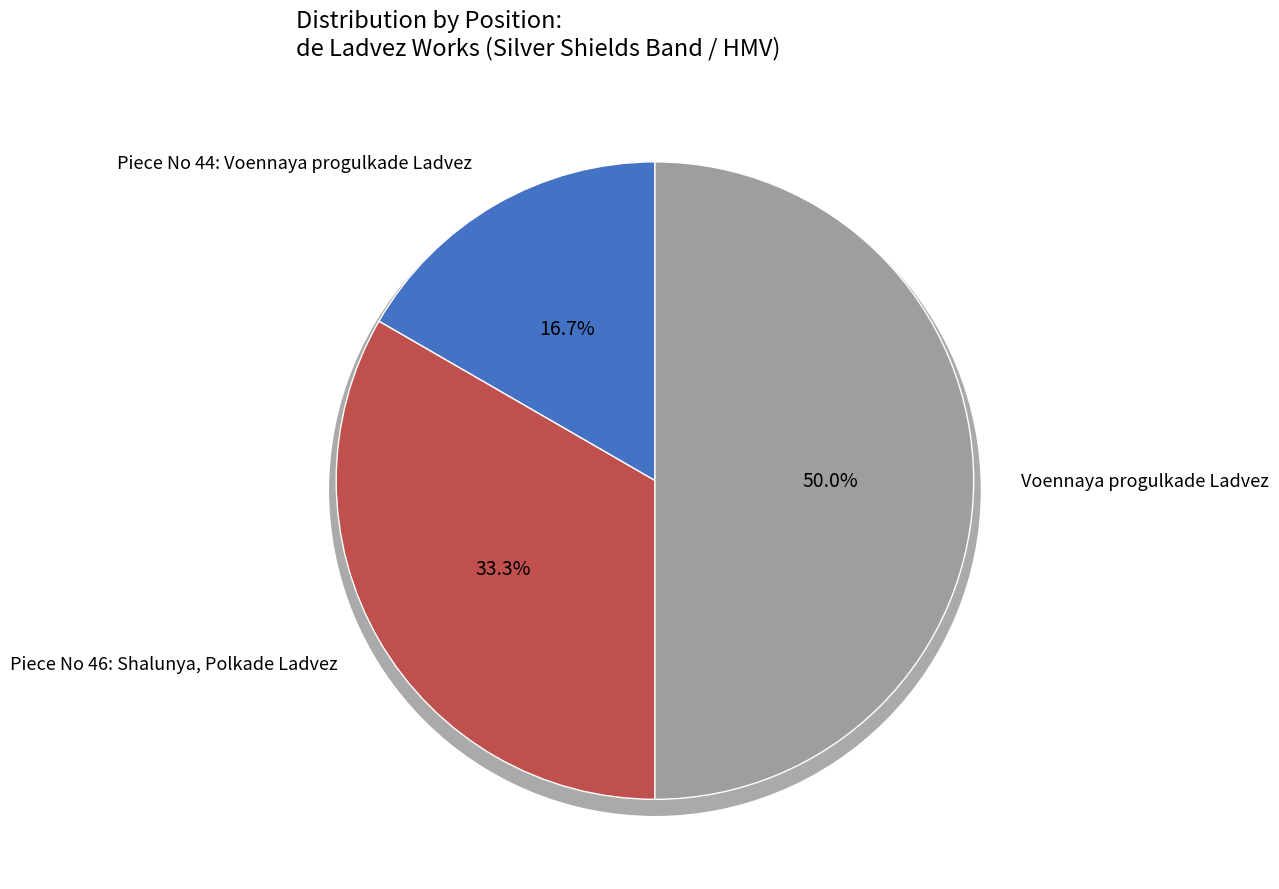

What percentage is the Voennaya progulkade Ladvez slice, to the nearest percent?

50%